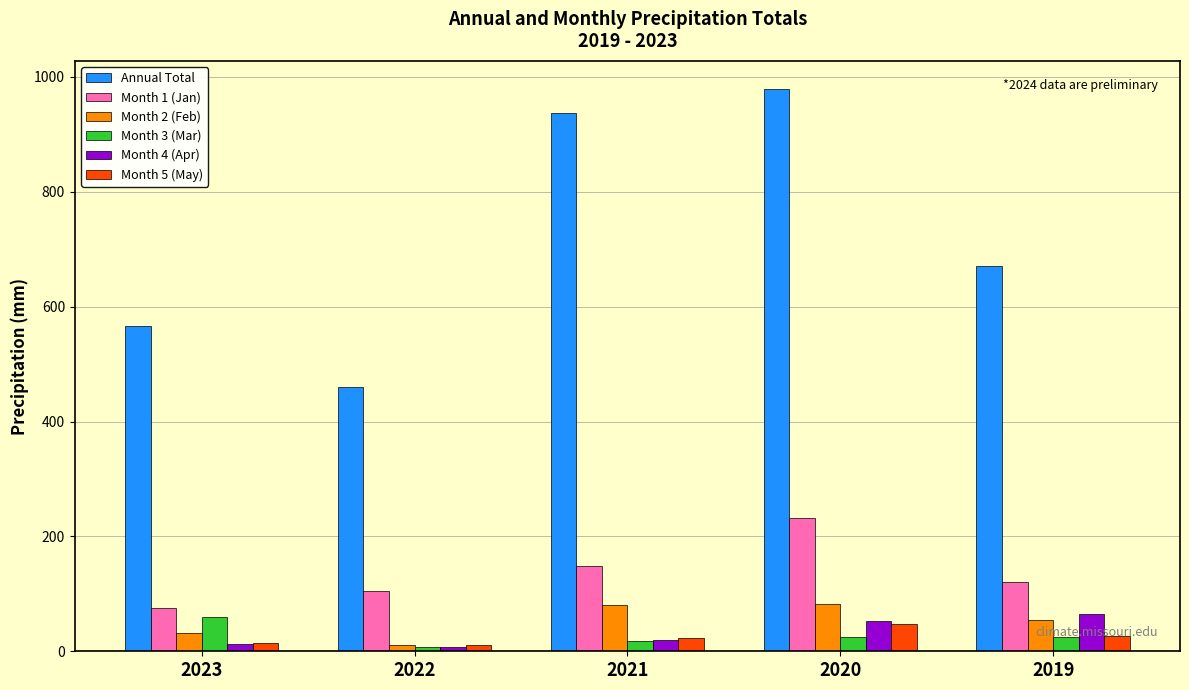

Which series has the largest total across all categories?

Annual Total